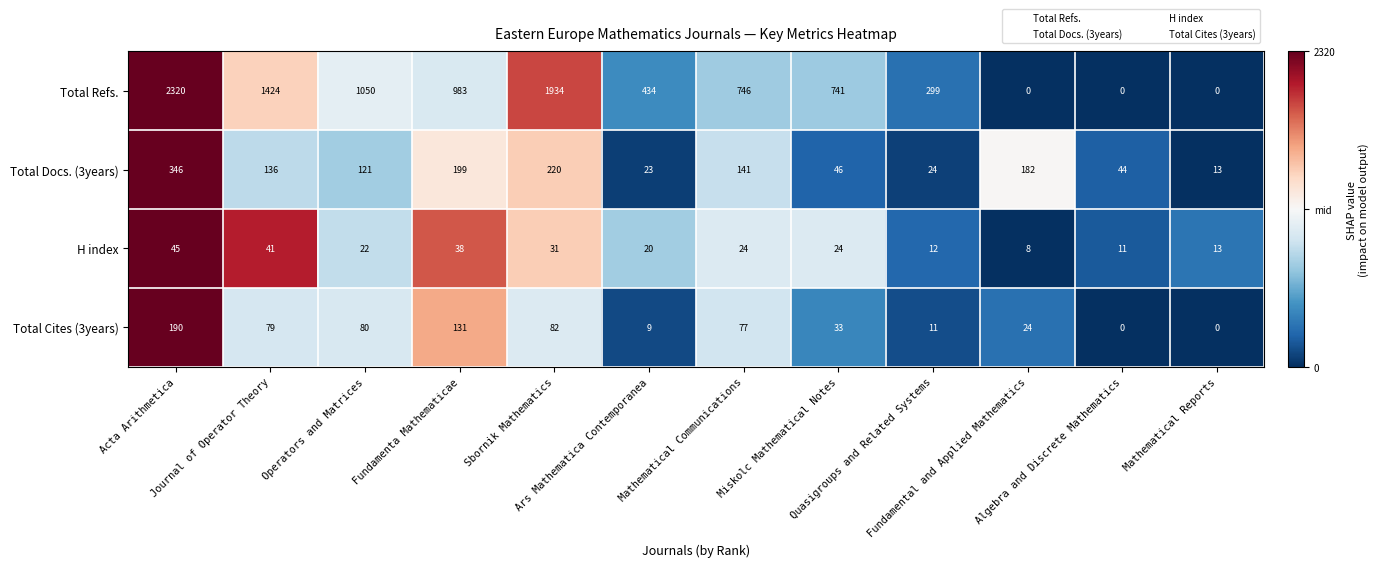

Rank the series at Ars Mathematica Contemporanea from lowest to highest value.

Total Cites (3years), H index, Total Docs. (3years), Total Refs.